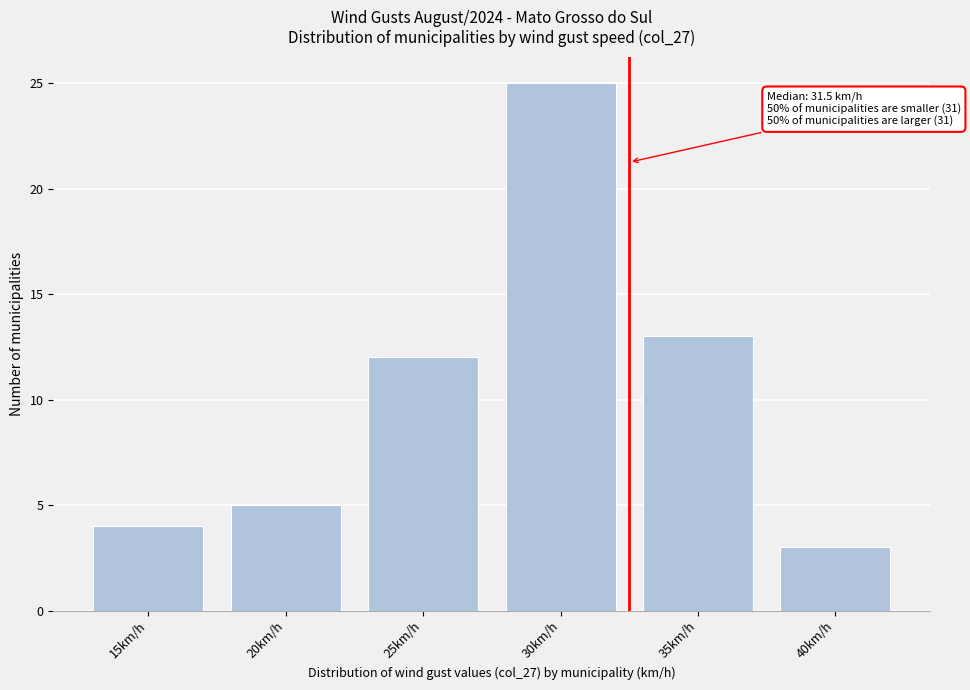

Reading left to right, transcribe all the data shown in this chart.

4	5	12	25	13	3